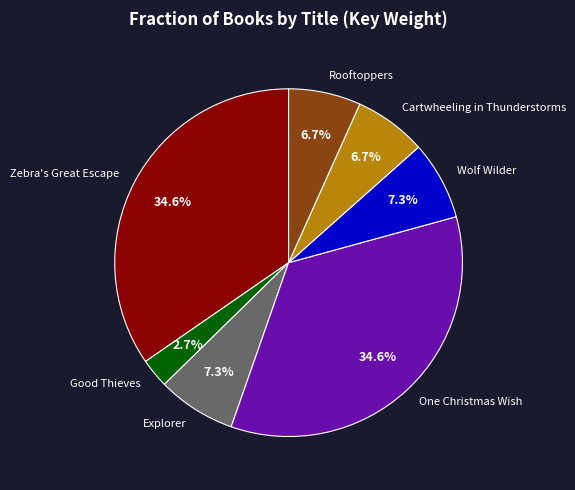

Which slice is the smallest?

Good Thieves